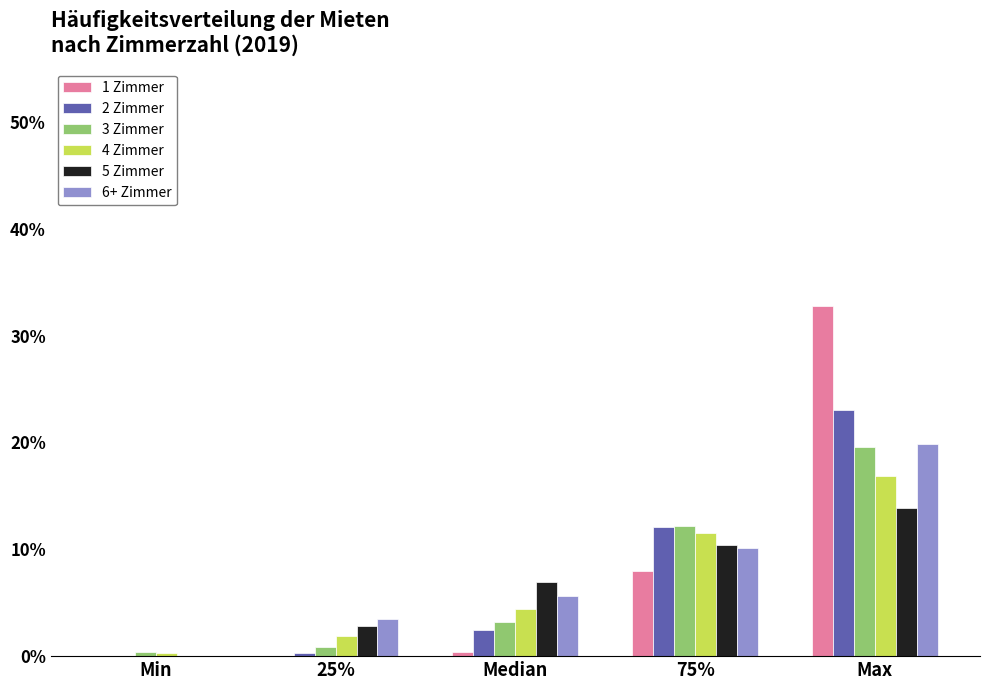

Which label corresponds to the largest value in the chart?

Max